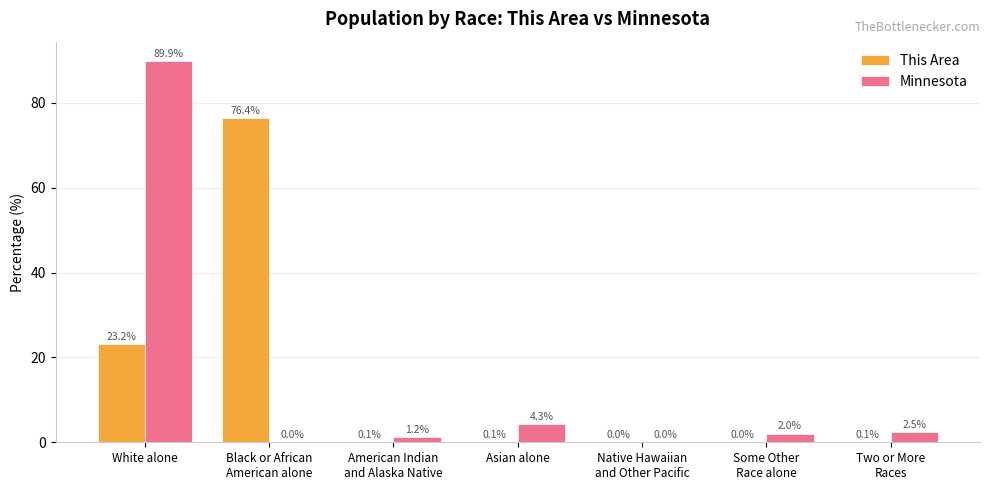

How many series are shown in this chart?

2